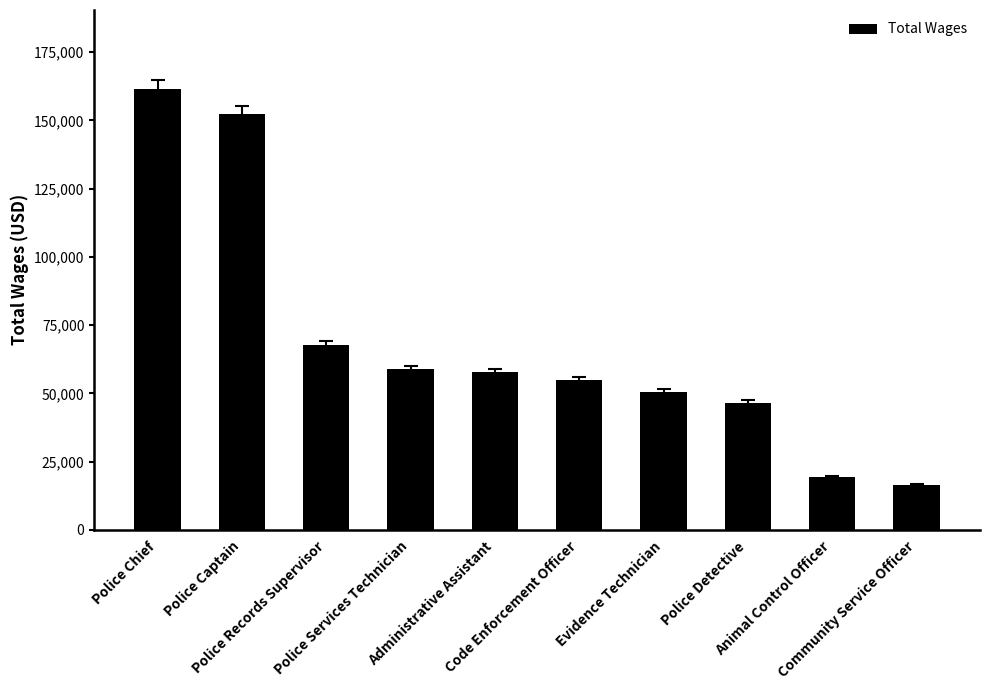

What is the sum of the values at Police Captain and Community Service Officer?

168744